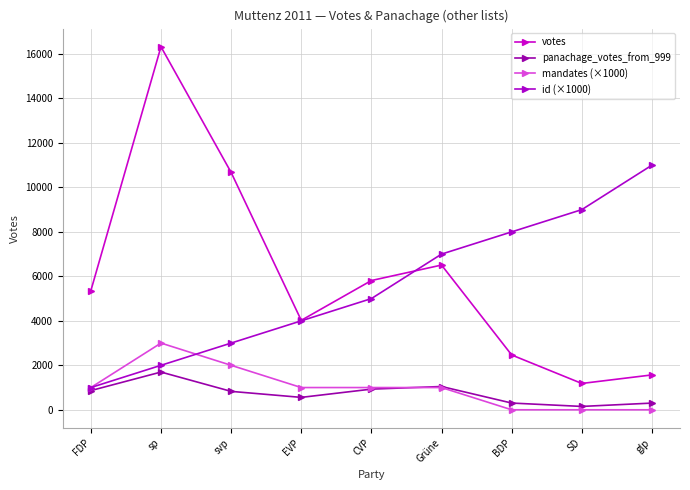

The value of mandates (×1000) at BDP is 0. True or false?

True